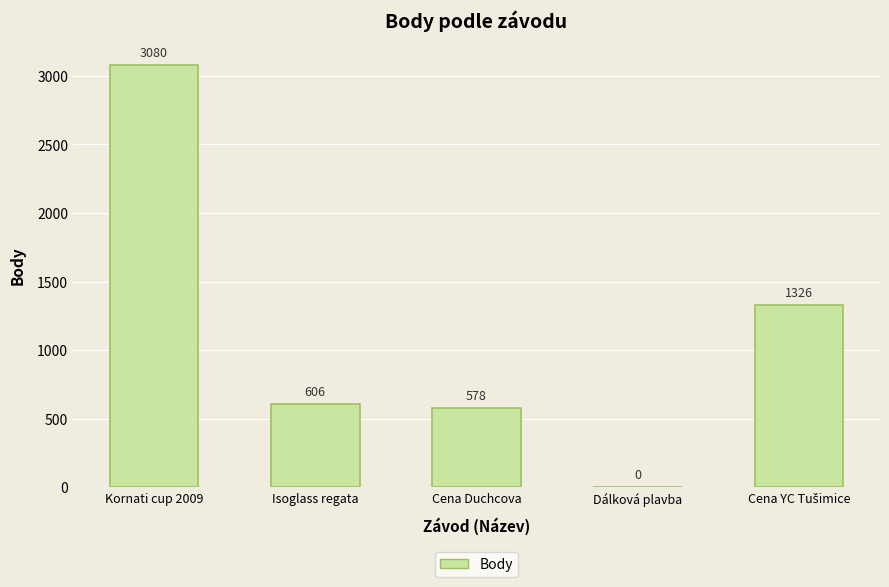

At which label does the data first exceed 606?

Kornati cup 2009